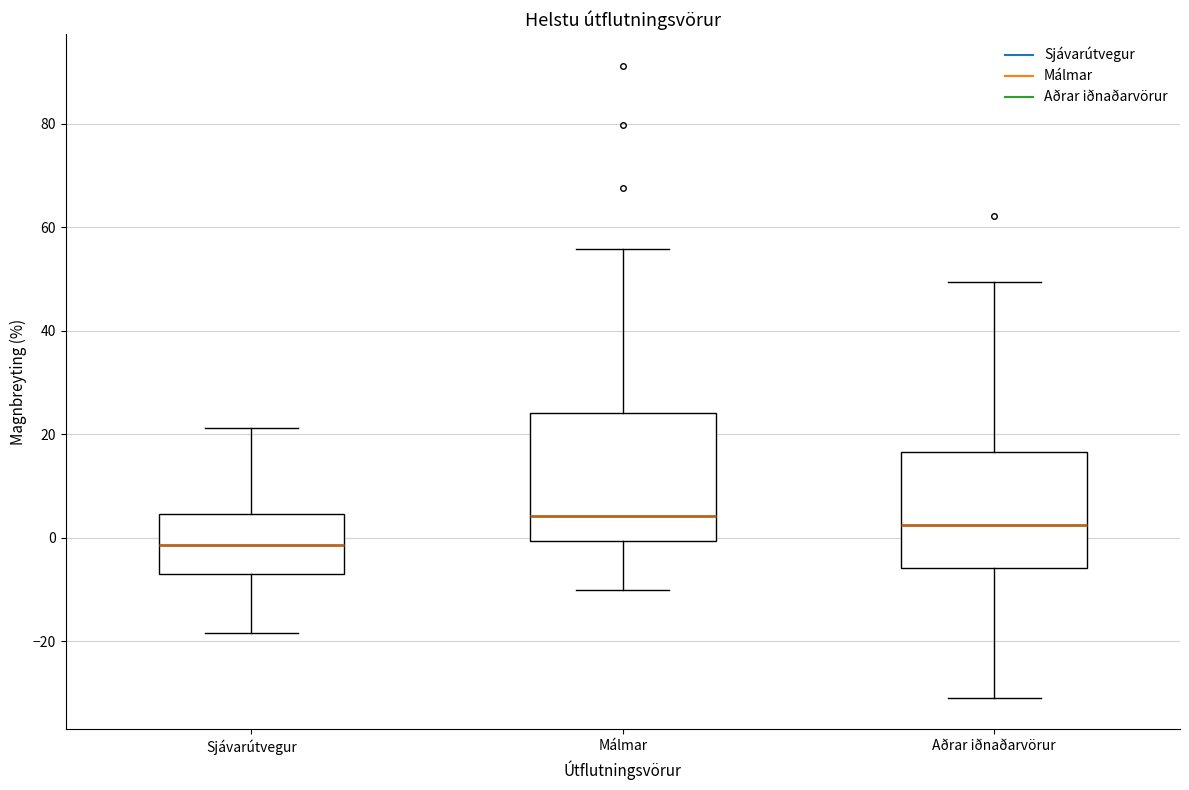

Reading left to right, read every box against the y-axis: the position of its median line, the range the box covers, and the ends of its whiskers. The values are not printed on the chart, so give them approximately, as read against the axis.

Sjávarútvegur: median -2, box -8 to 4, whiskers -18 to 22
Málmar: median 4, box 0 to 24, whiskers -10 to 56
Aðrar iðnaðarvörur: median 2, box -6 to 16, whiskers -30 to 50